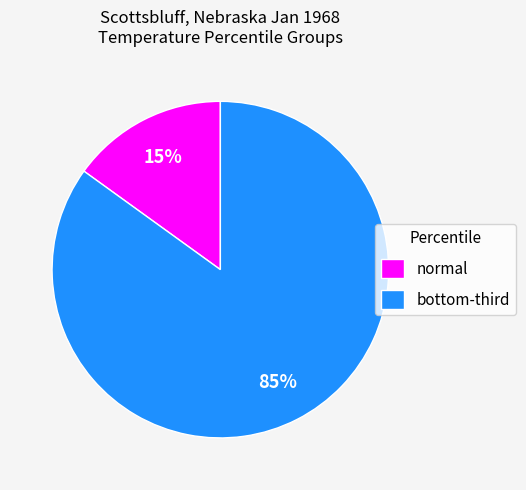

The normal slice represents 9% of the pie. True or false?

False